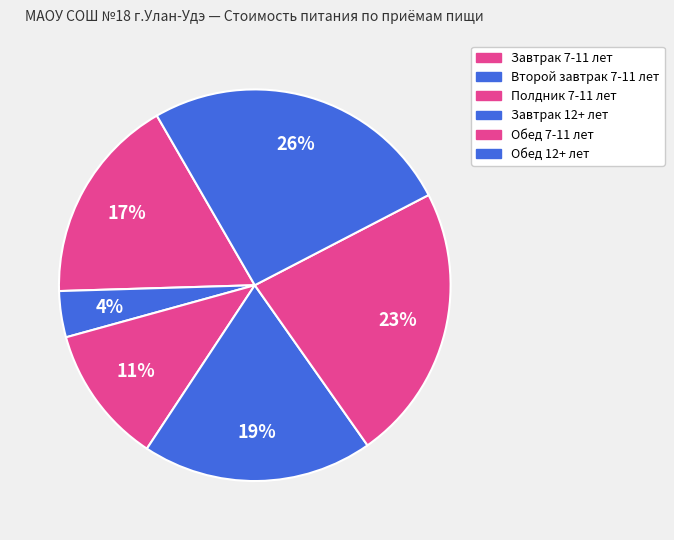

What is the ratio of the value at Обед 12+ лет to the value at Завтрак 7-11 лет?

1.5